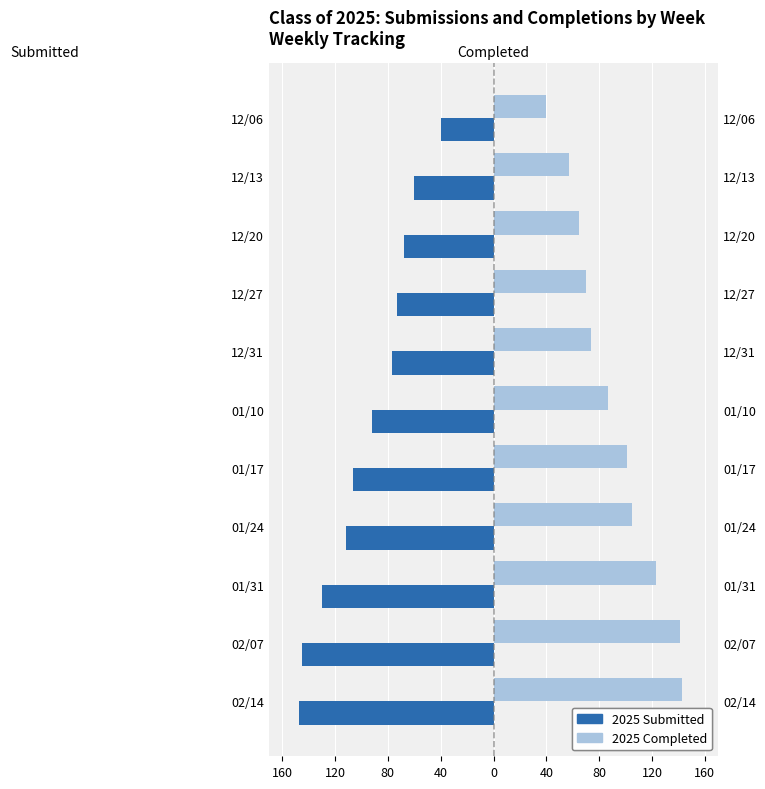

How many series are shown in this chart?

2